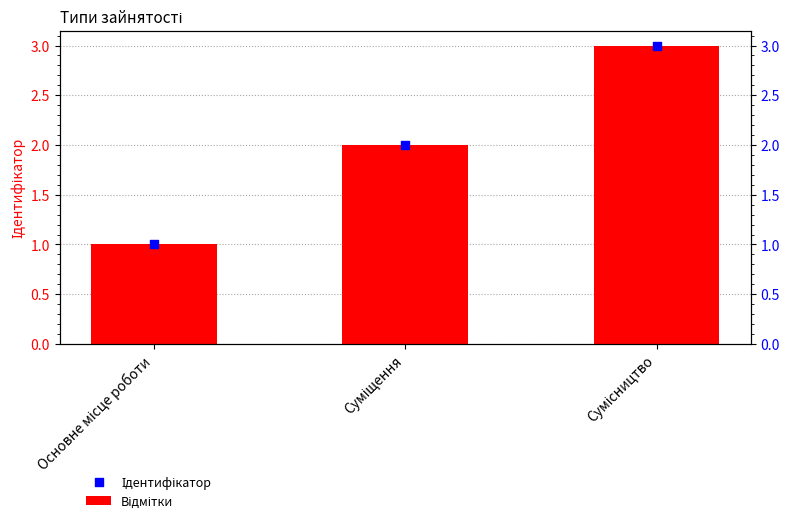

What are all the series names shown in the legend?

Ідентифікатор, Відмітки